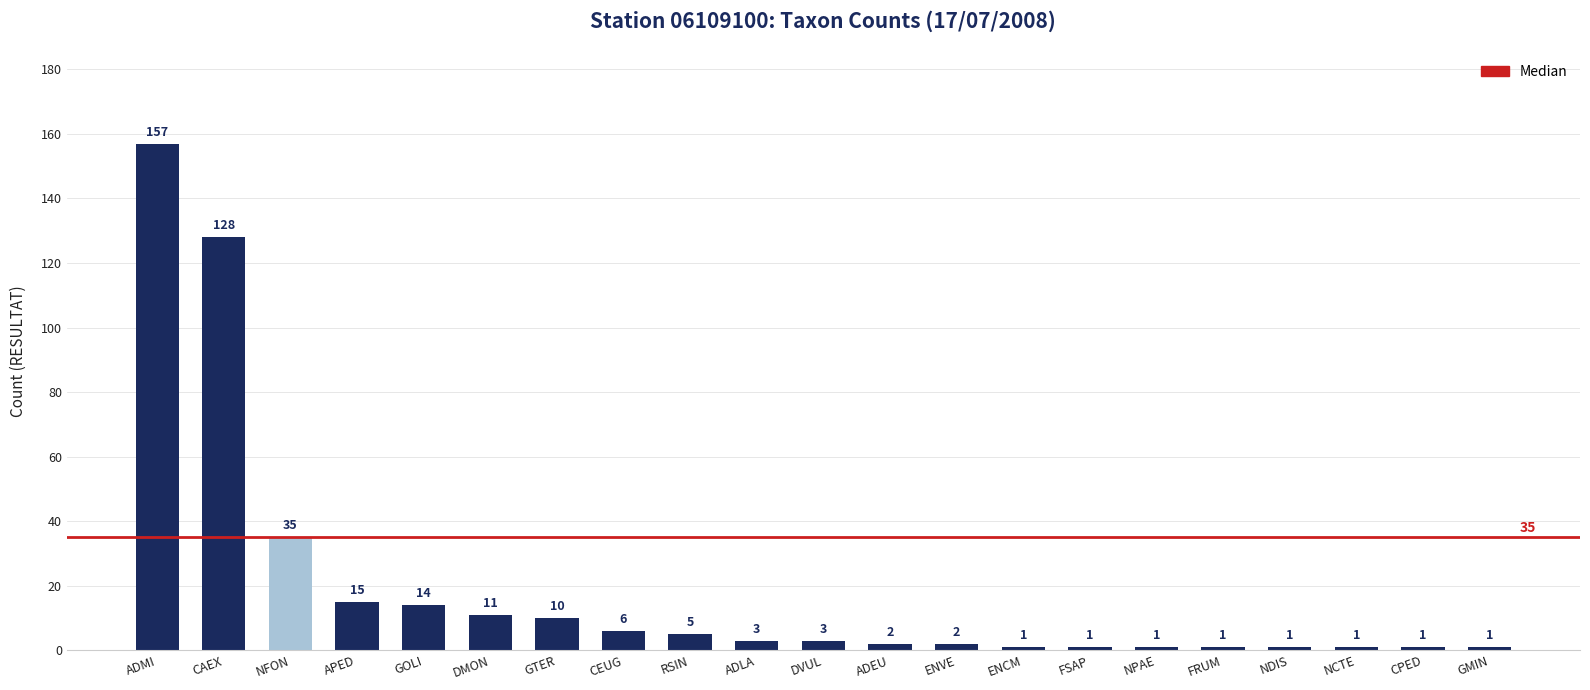

What is the maximum value shown in the chart?

157